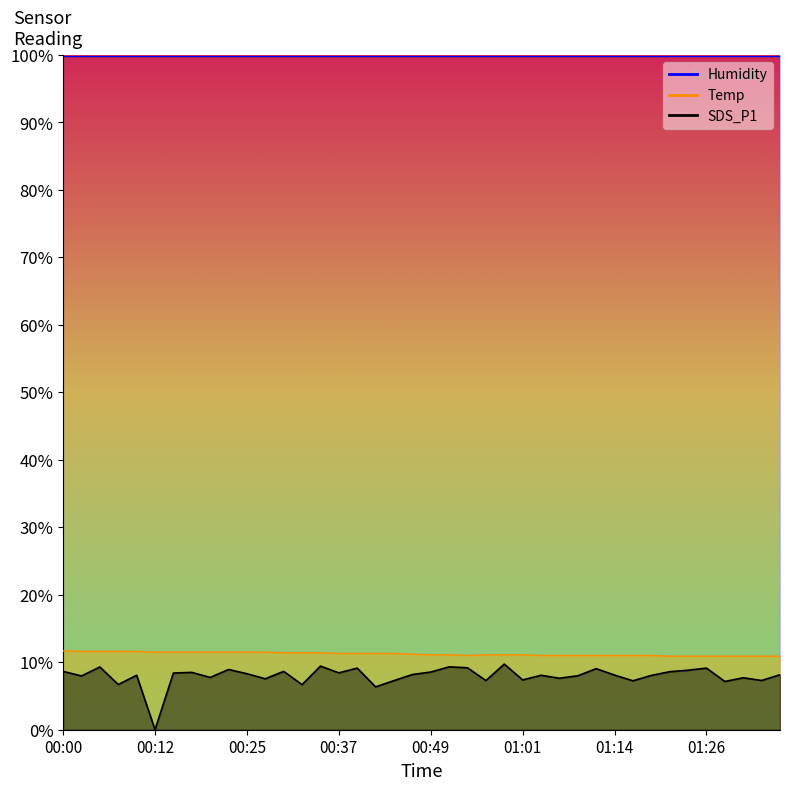

Is the value of Temp at 00:30 greater than the value of SDS_P1 at 00:32?

Yes